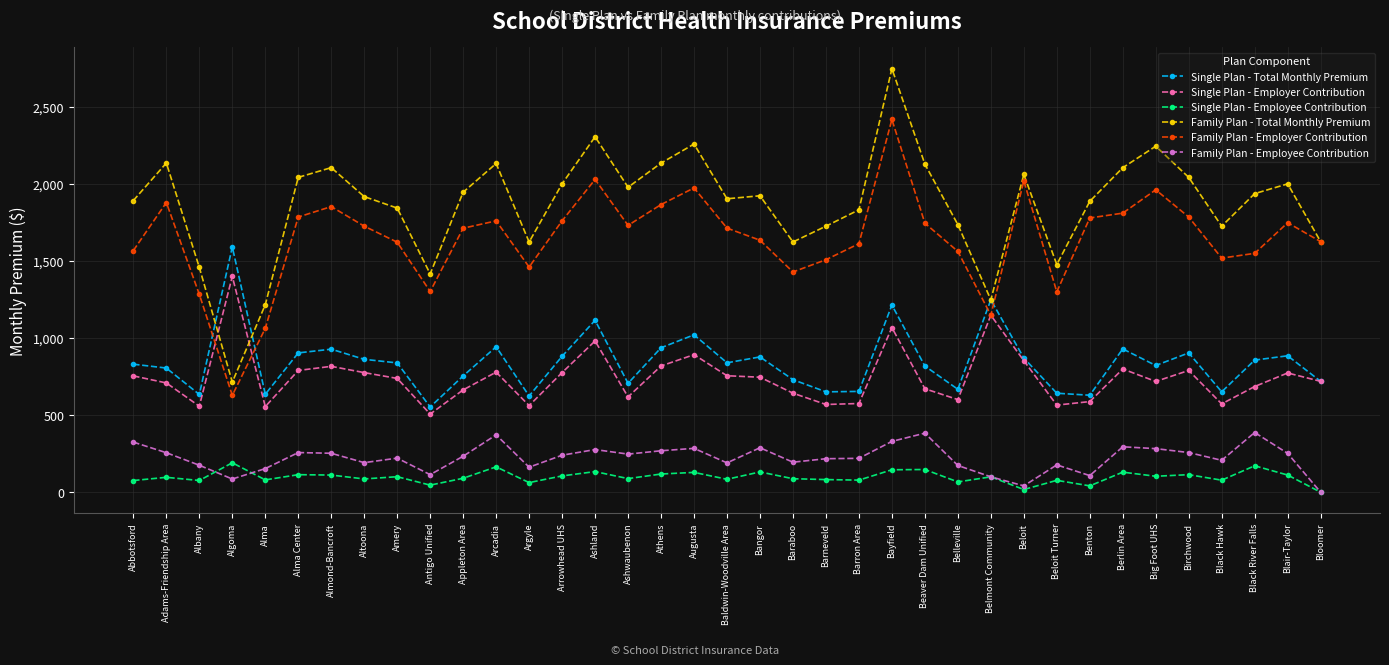

What is the difference between the Single Plan - Total Monthly Premium values at Ashland and Beaver Dam Unified?

296.5